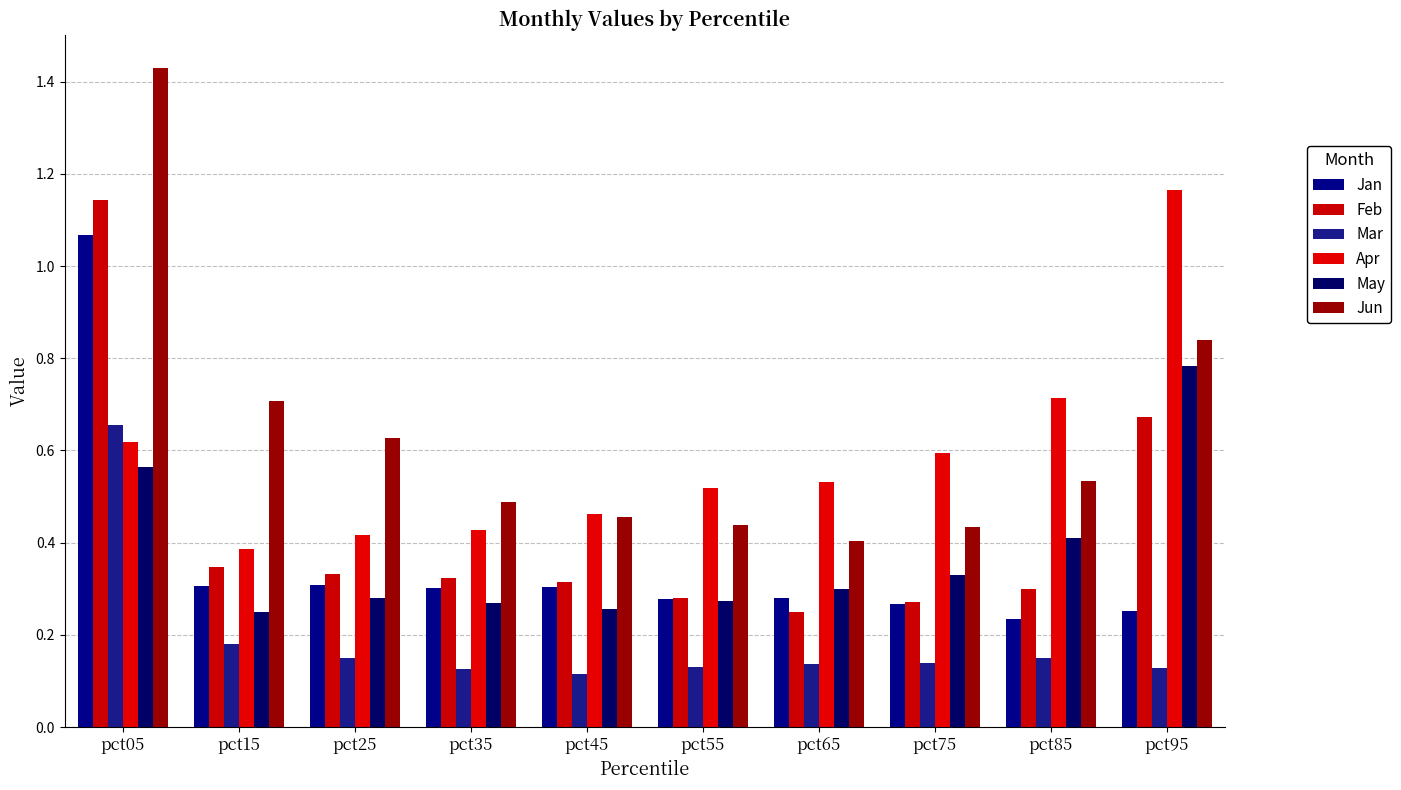

Reading left to right, list all the values displayed in this chart.

Jan: 1.1	0.3	0.3	0.3	0.3	0.3	0.3	0.3	0.2	0.3
Feb: 1.1	0.3	0.3	0.3	0.3	0.3	0.2	0.3	0.3	0.7
Mar: 0.7	0.2	0.2	0.1	0.1	0.1	0.1	0.1	0.1	0.1
Apr: 0.6	0.4	0.4	0.4	0.5	0.5	0.5	0.6	0.7	1.2
May: 0.6	0.3	0.3	0.3	0.3	0.3	0.3	0.3	0.4	0.8
Jun: 1.4	0.7	0.6	0.5	0.5	0.4	0.4	0.4	0.5	0.8